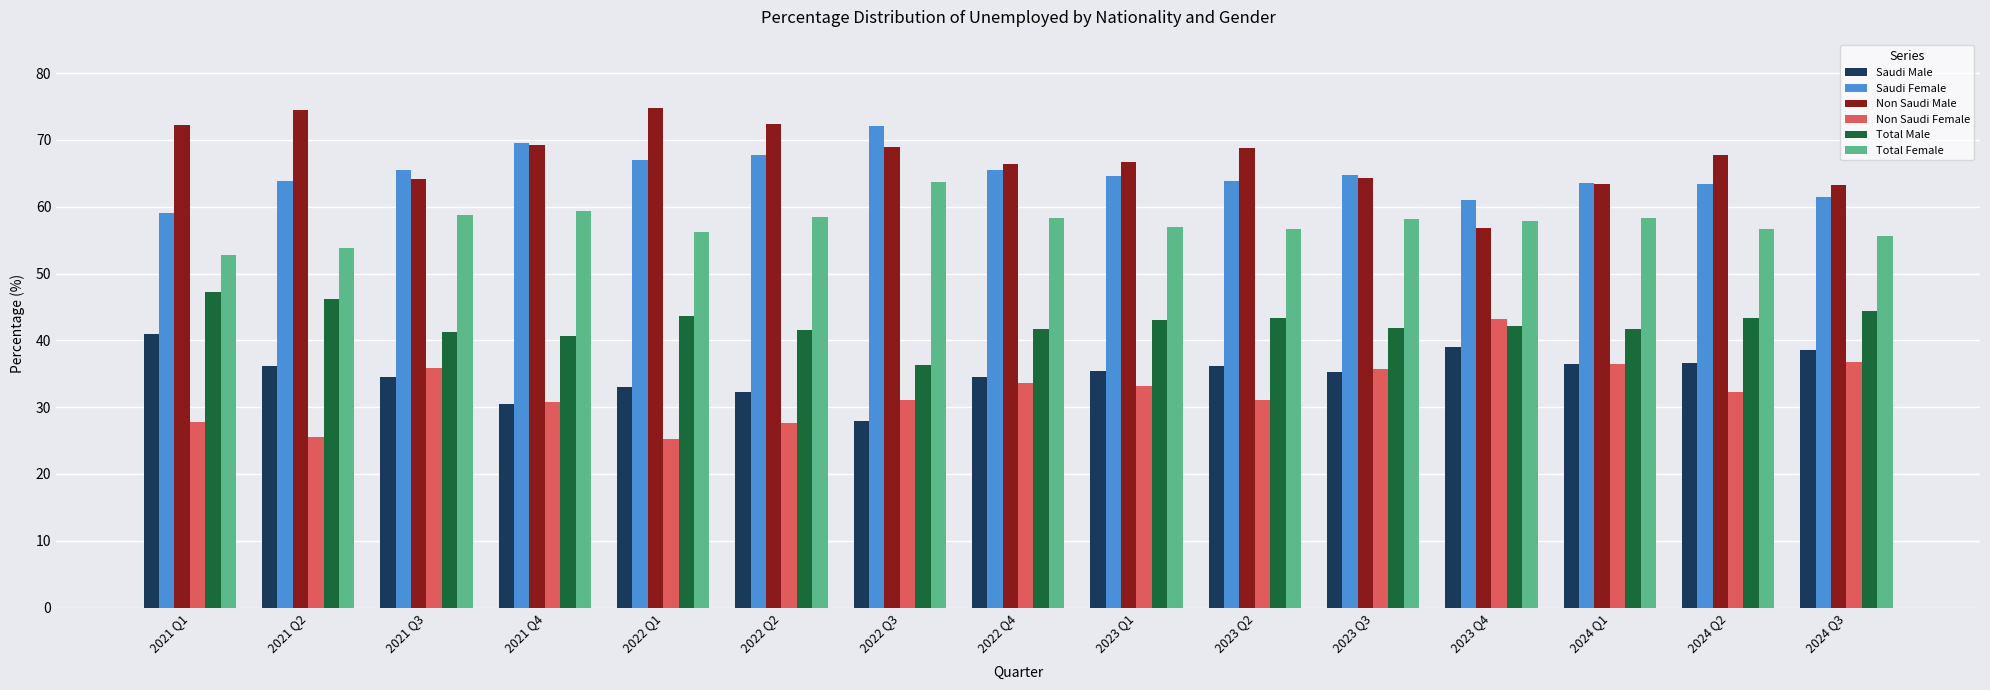

Which series has the largest total across all categories?

Non Saudi Male